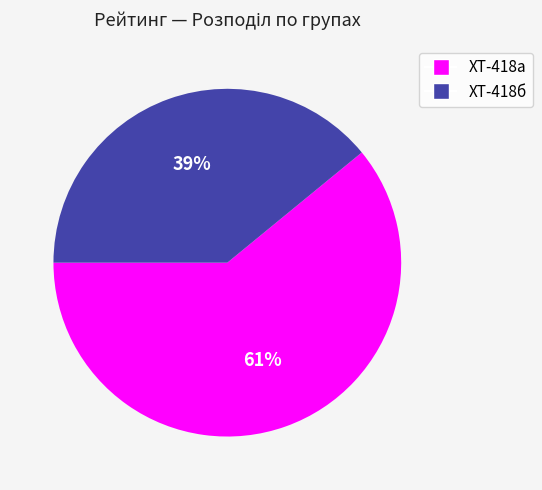

Is the sum of ХТ-418а and ХТ-418б greater than half?

Yes